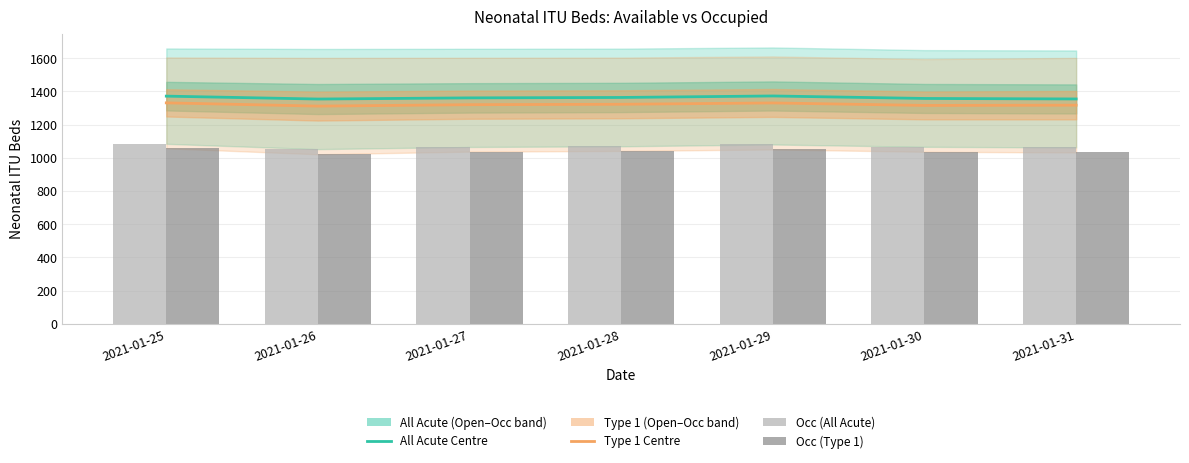

What is the spread (max minus min) of values at 2021-01-31?

322.0